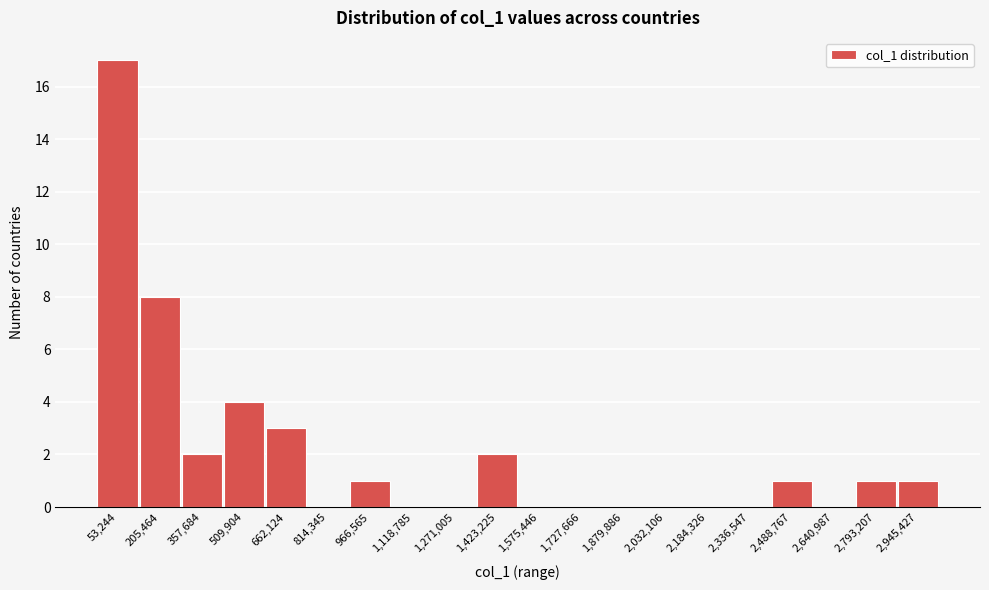

Reading left to right, extract all data points from this chart.

53,244=17	205,464=8	357,684=2	509,904=4	662,124=3	814,345=0	966,565=1	1,118,785=0	1,271,005=0	1,423,225=2	1,575,446=0	1,727,666=0	1,879,886=0	2,032,106=0	2,184,326=0	2,336,547=0	2,488,767=1	2,640,987=0	2,793,207=1	2,945,427=1